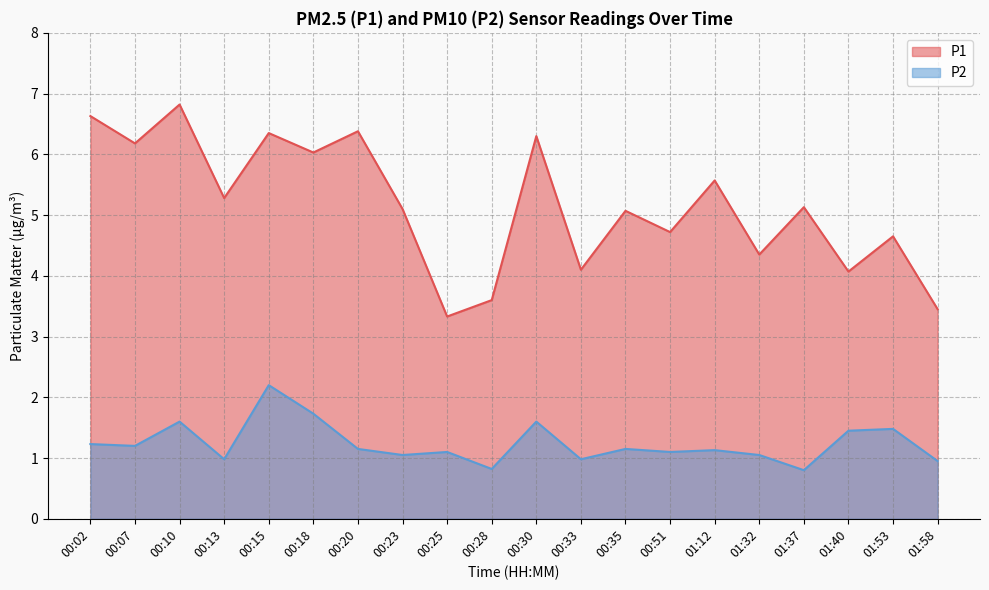

Which category has the lowest value across all series?

01:37